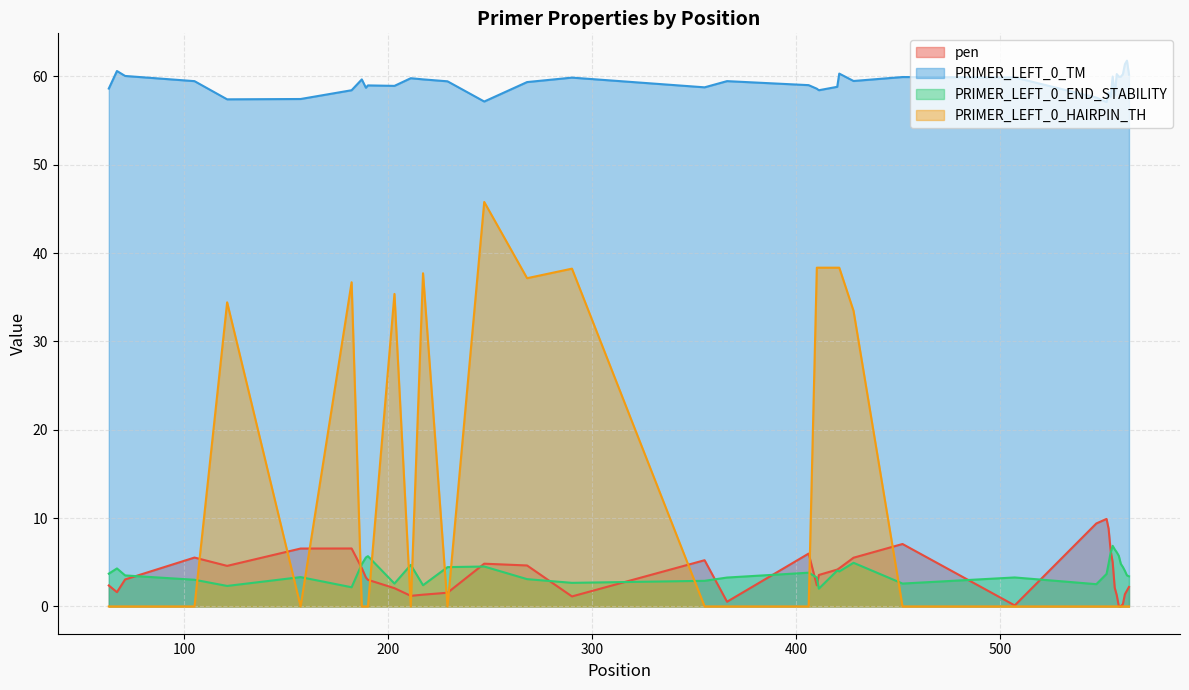

The value of PRIMER_LEFT_0_END_STABILITY at 217 is 2.4. True or false?

True